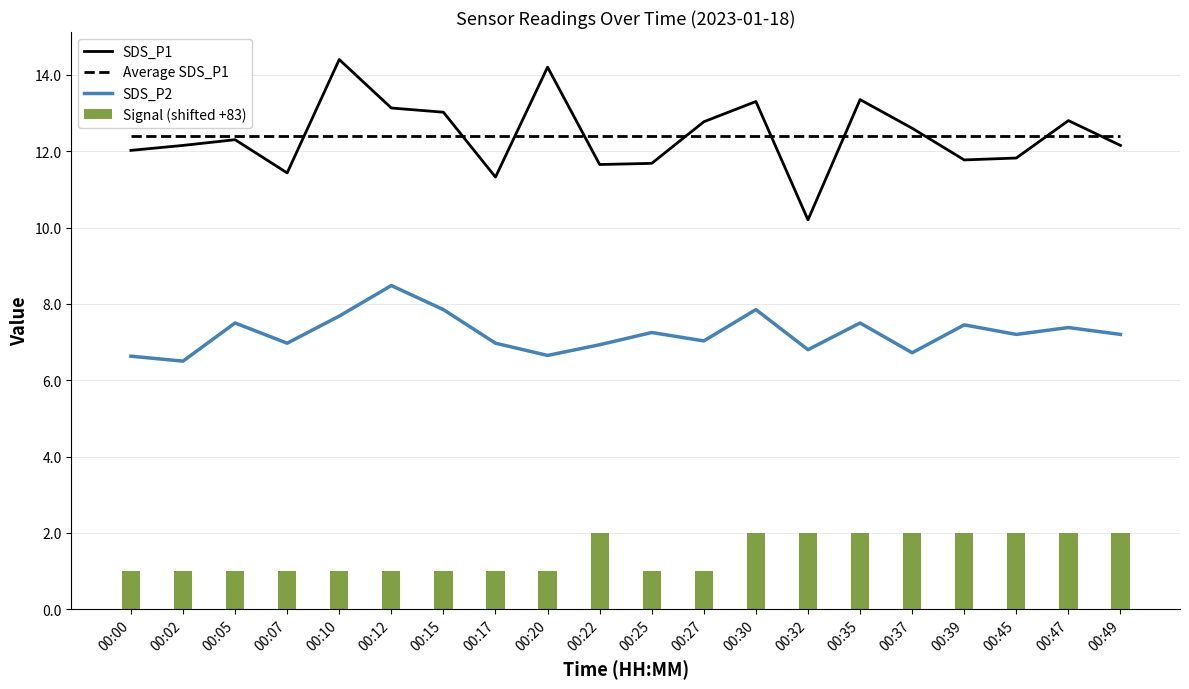

What is the value of the Signal (shifted +83) bar at the 10th from the left?

2